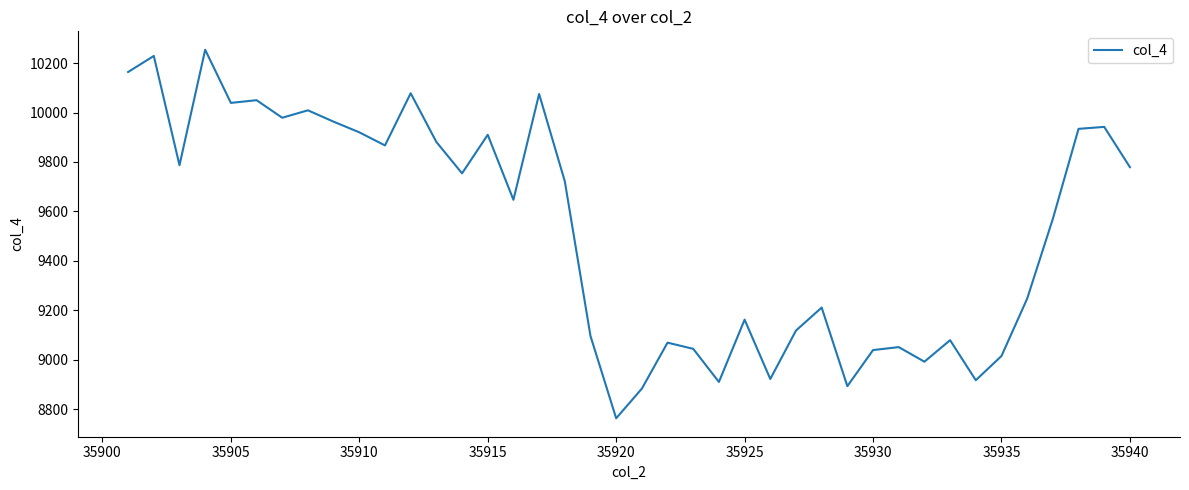

What is the minimum value shown in the chart?

8763